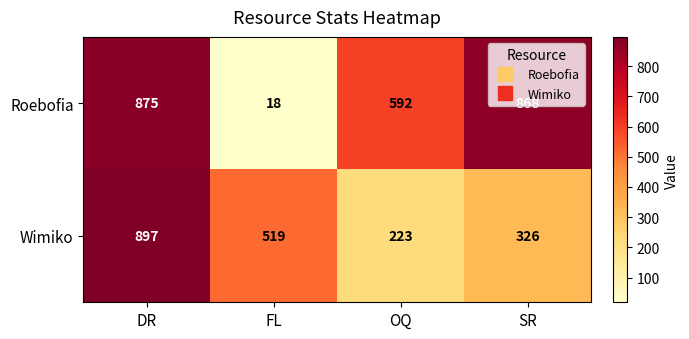

Which label corresponds to the smallest value in the chart?

FL